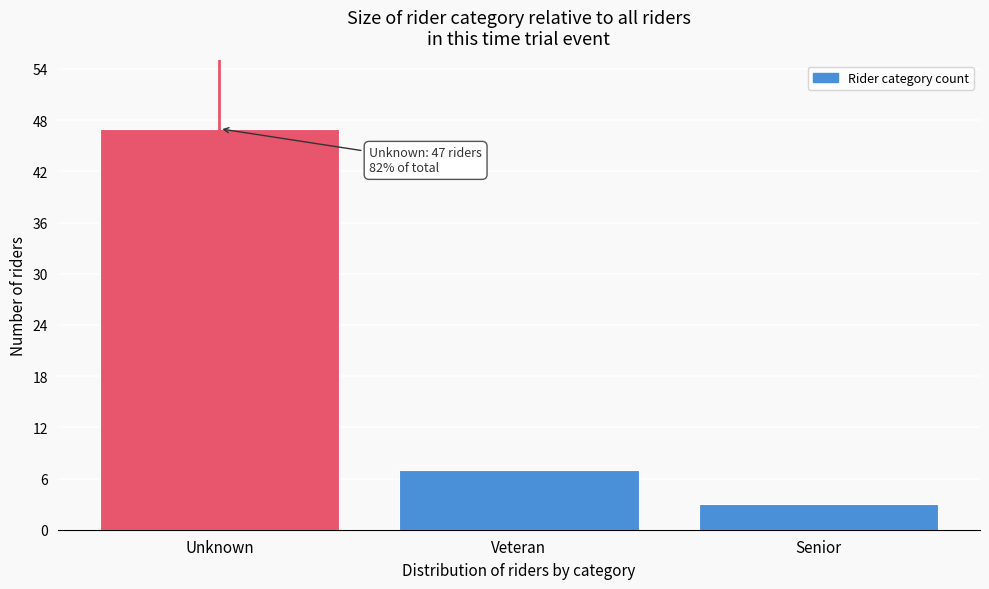

Reading left to right, list all the values displayed in this chart.

47	7	3